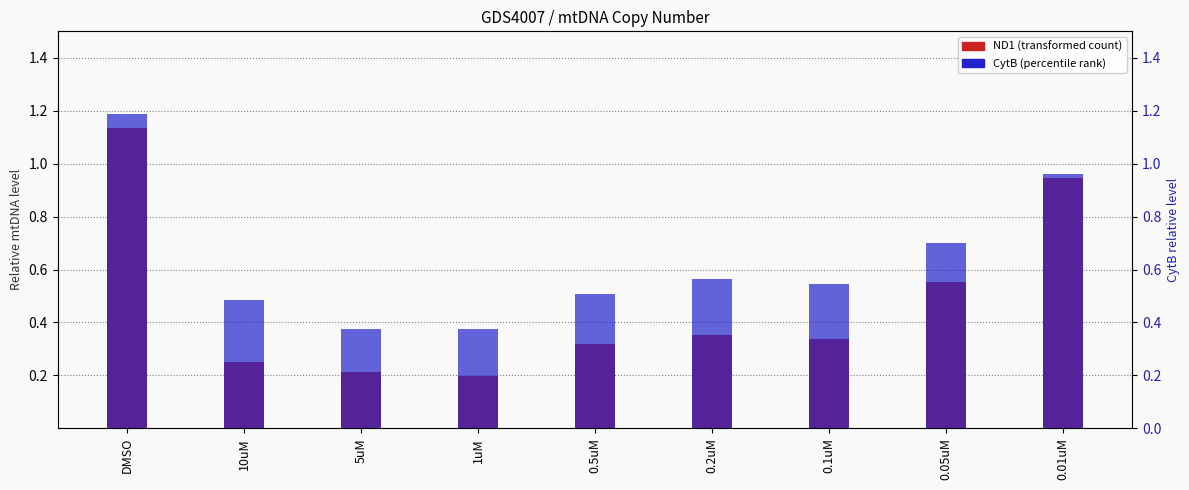

List the series in order of their overall mean, highest first.

CytB, ND1